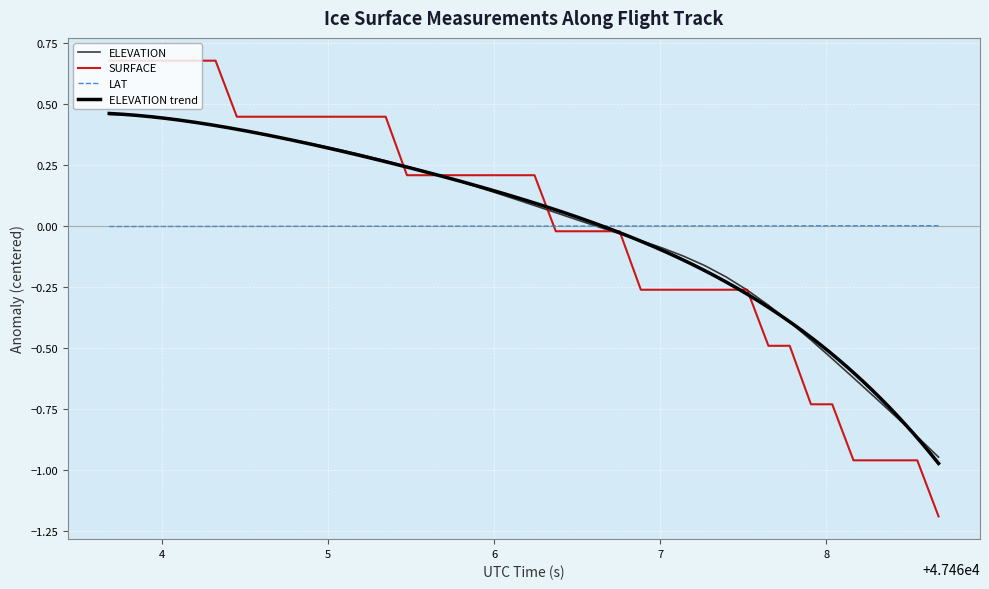

Which series ends up on top after the final intersection of LAT and SURFACE?

LAT